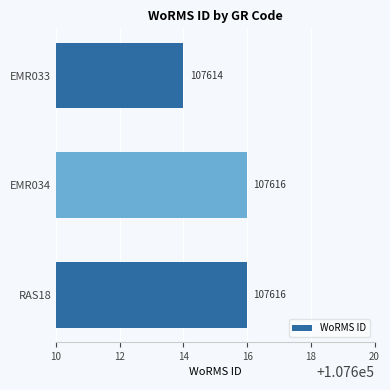

Reading bottom to top, list all the values displayed in this chart.

107616	107616	107614